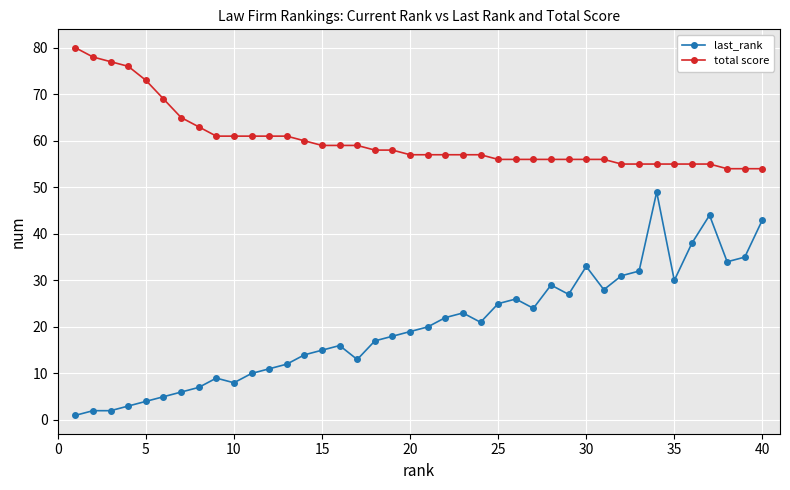

How many lines are shown in the chart?

2